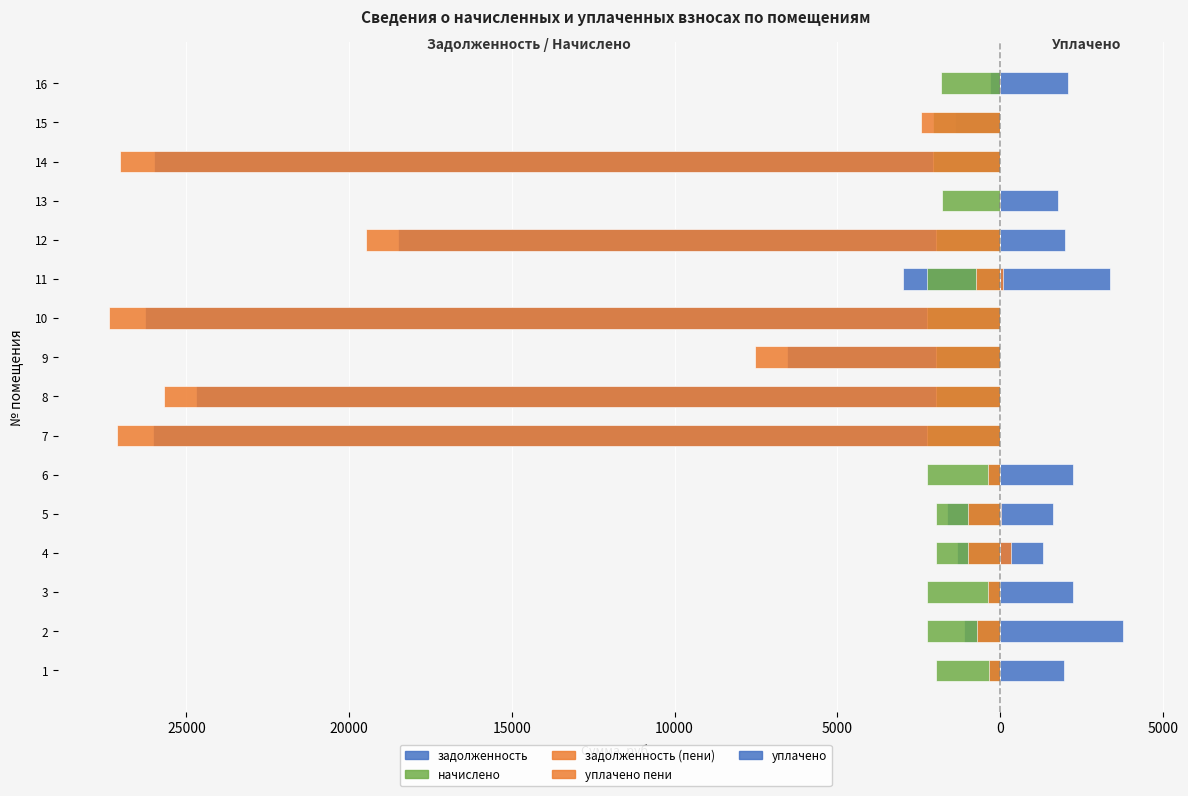

True or false: уплачено пени has a value of 120.7 at 16.

False